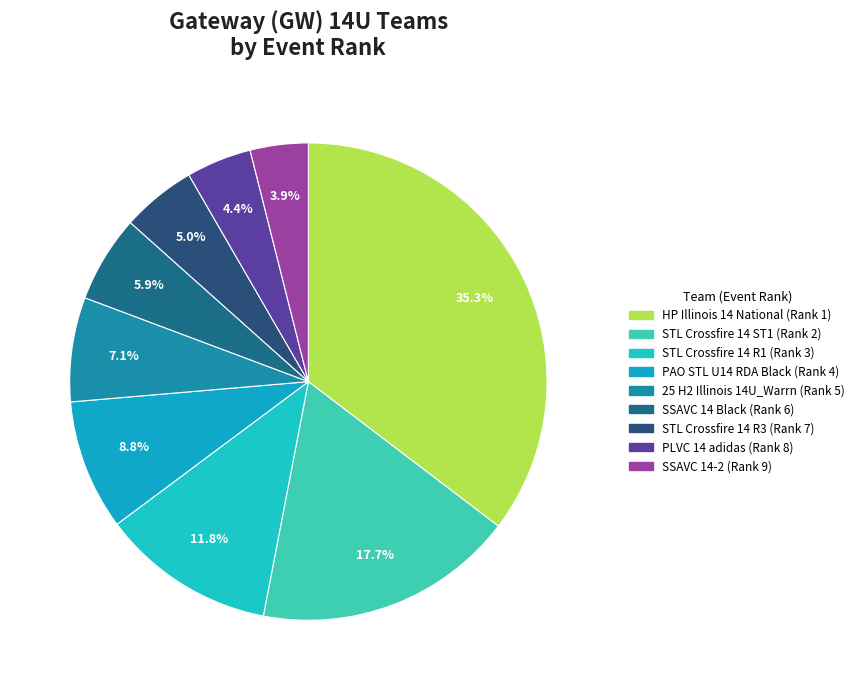

Count the number of slices in the pie.

9